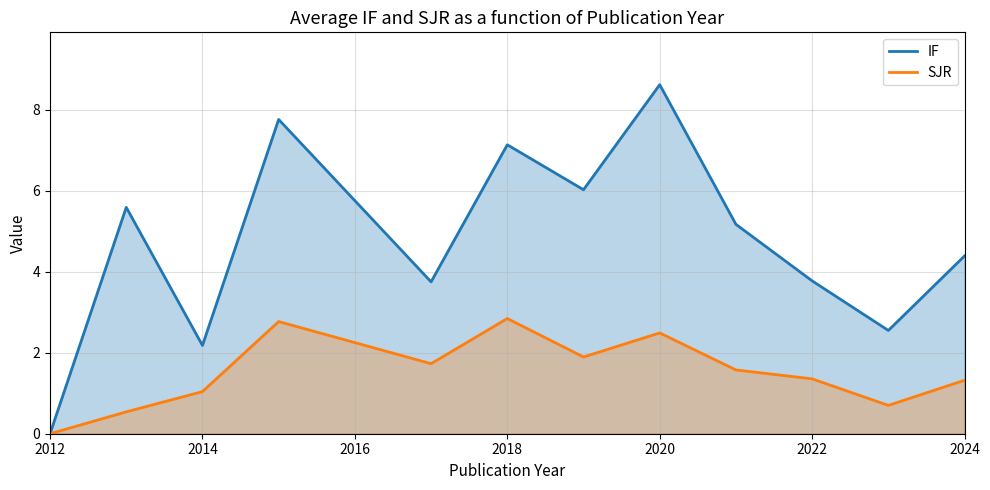

Which series changed the most between 2014 and 2018?

IF